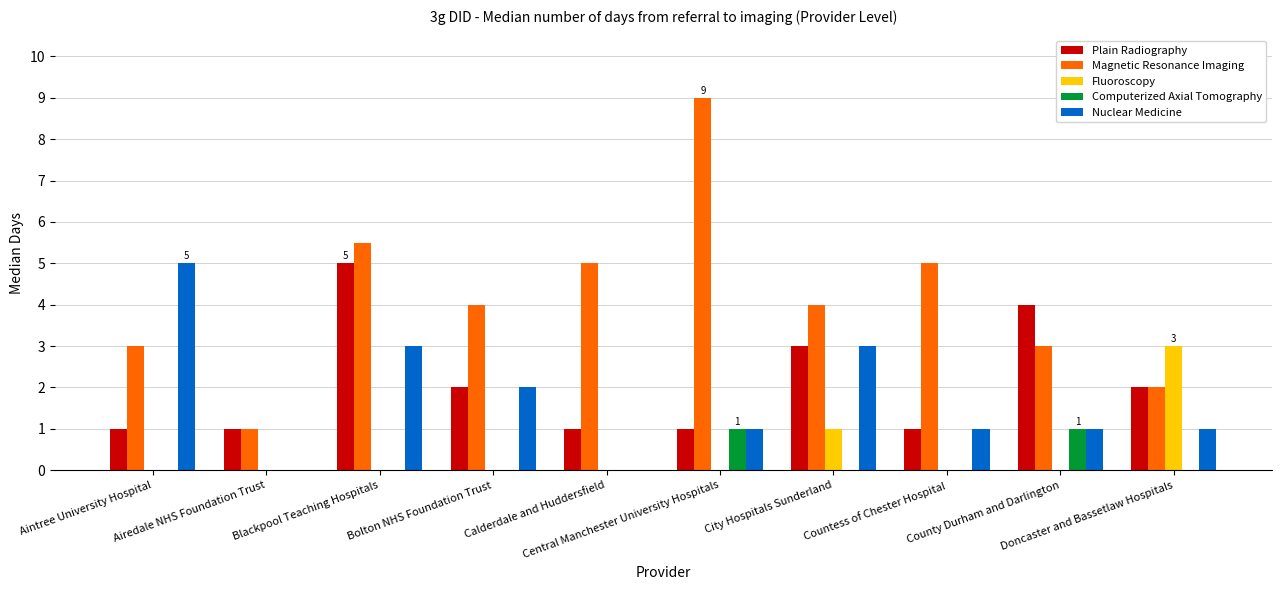

The value of Plain Radiography at Doncaster and Bassetlaw Hospitals is 3.4. True or false?

False